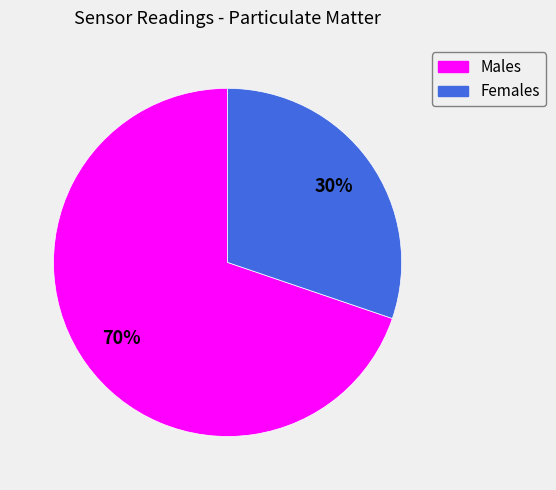

How many slices are in this pie chart?

2